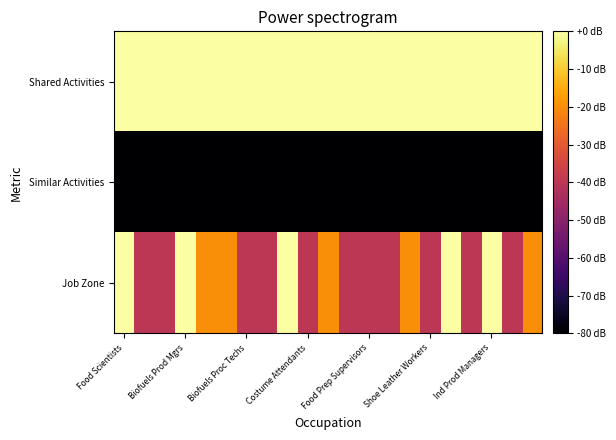

List the series in order of their peak value, lowest first.

Similar Activities, Shared Activities, Job Zone